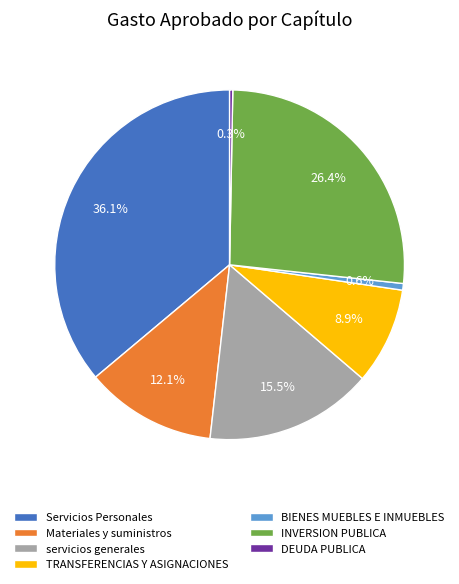

The DEUDA PUBLICA slice represents 0% of the pie. True or false?

True